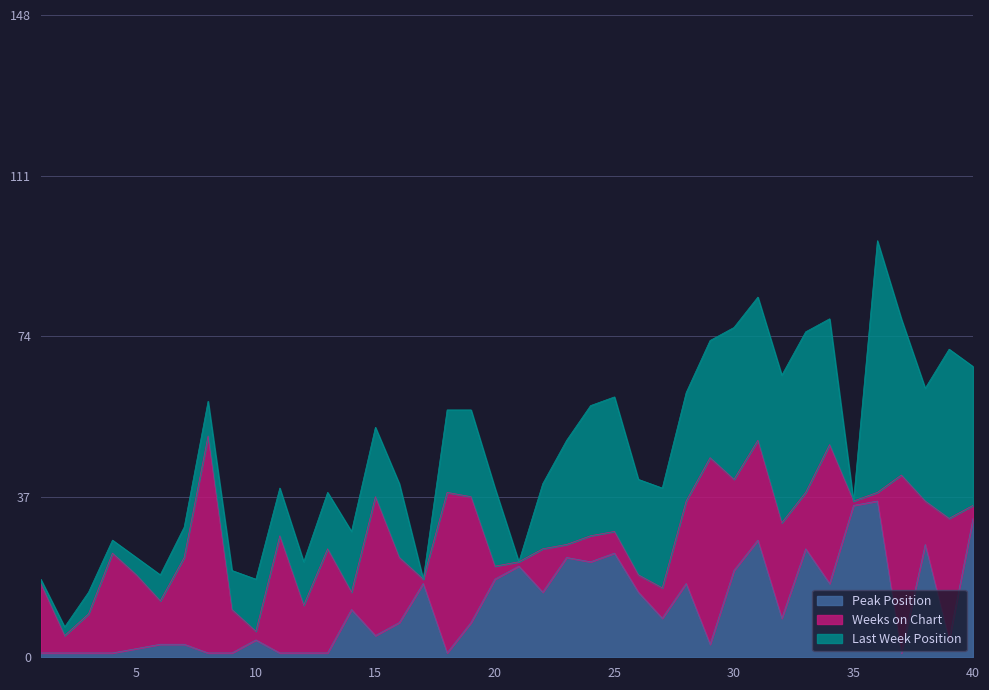

What is the value of the Peak Position point at the 33rd from the left?

25